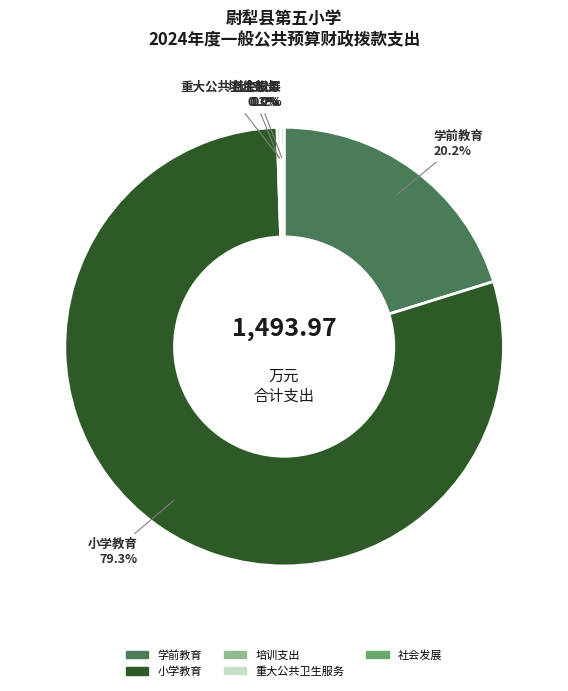

What percentage is NOT represented by 小学教育?

20.7%